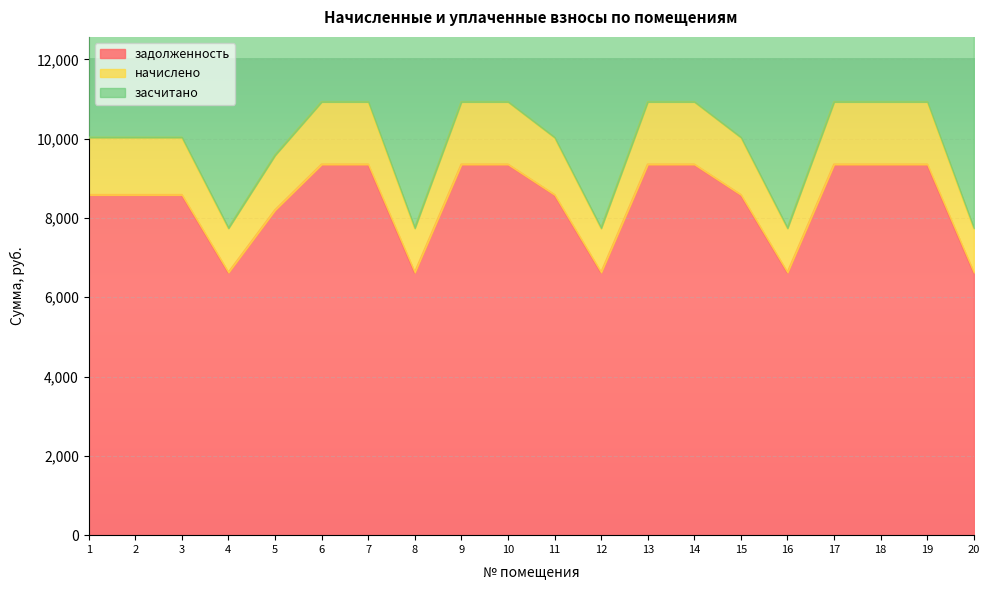

Reading right to left, transcribe all the data shown in this chart.

задолженность: 6624.0	9350.4	9350.4	9350.4	6624.0	8582.4	9350.4	9350.4	6624.0	8582.4	9350.4	9350.4	6624.0	9350.4	9350.4	8198.4	6624.0	8582.4	8582.4	8582.4
начислено: 7741.8	10928.3	10928.3	10928.3	7741.8	10030.7	10928.3	10928.3	7741.8	10030.7	10928.3	10928.3	7741.8	10928.3	10928.3	9581.9	7741.8	10030.7	10030.7	10030.7
засчитано: 15483.6	21856.6	21856.6	21856.6	15483.6	20061.4	21856.6	21856.6	15483.6	20061.4	21856.6	21856.6	15483.6	21856.6	21856.6	19163.8	15483.6	20061.4	20061.4	20061.4